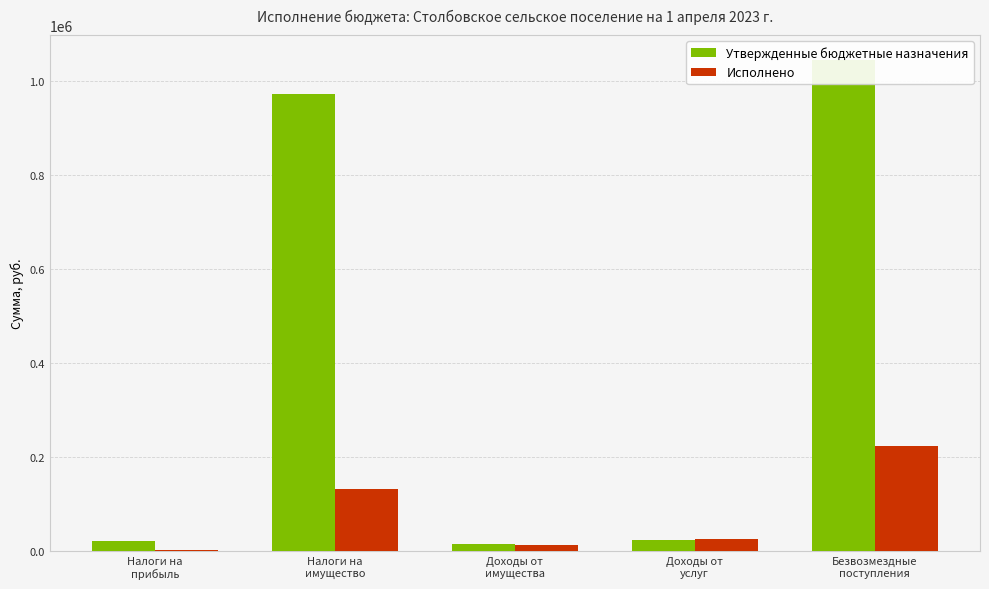

How many values in the Исполнено series are below 25659?

2